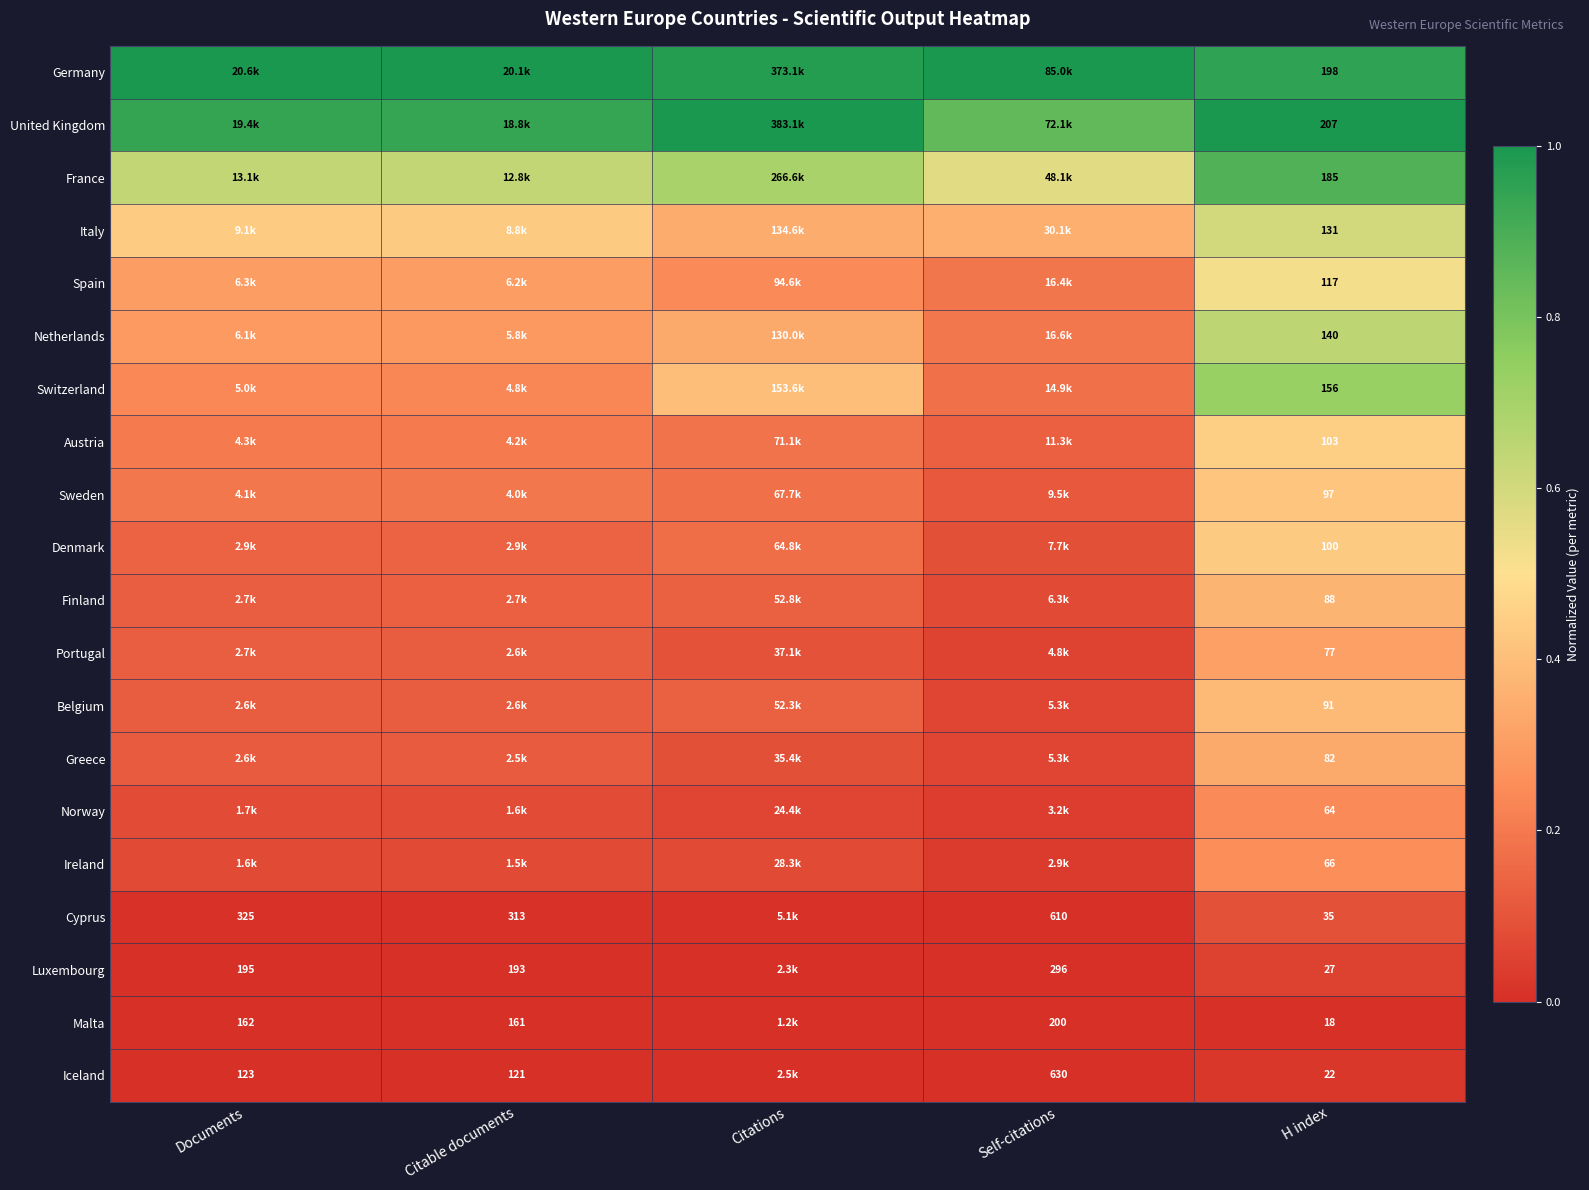

List the series in order of their peak value, highest first.

Germany, United Kingdom, France, Switzerland, Netherlands, Italy, Spain, Austria, Denmark, Sweden, Belgium, Finland, Greece, Portugal, Ireland, Norway, Cyprus, Luxembourg, Iceland, Malta